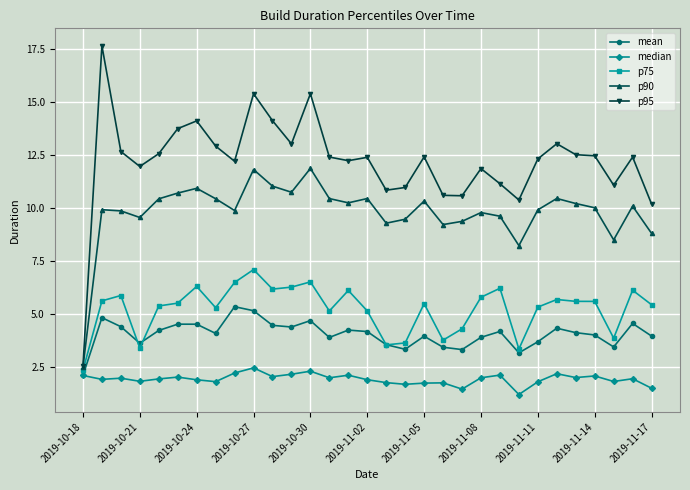

What is the value of the p90 point at the 27th from the left?

10.2